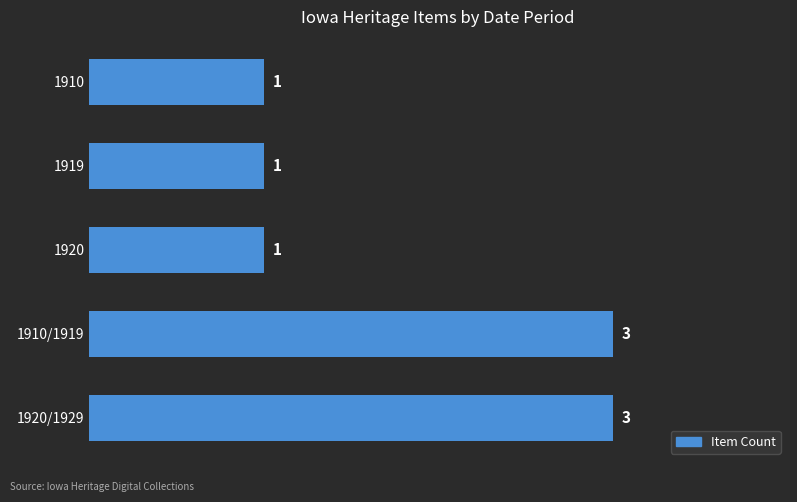

Count the values in the range 1 to 3.

5